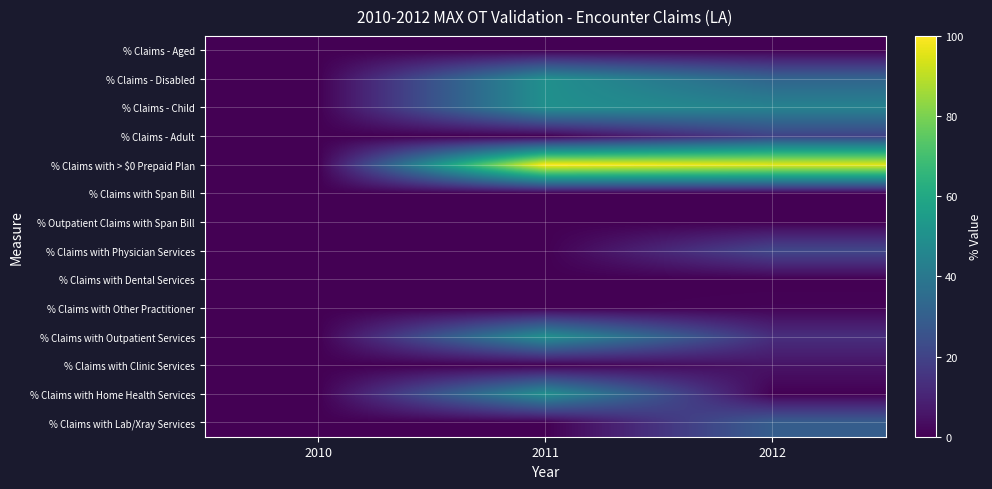

Which has a higher value, 2012 or 2010?

2012